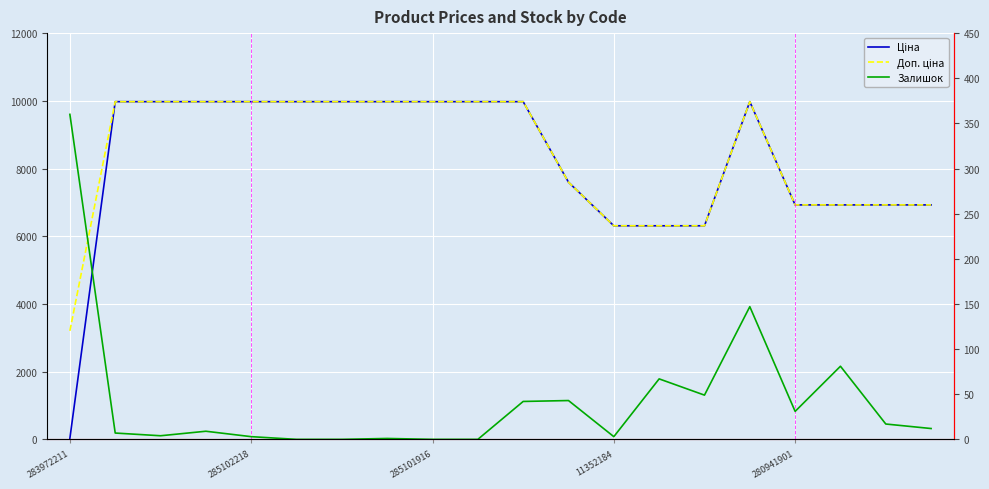

Reading left to right, list all the values displayed in this chart.

Ціна: 32.0	9975.0	9975.0	9975.0	9975.0	9975.0	9975.0	9975.0	9975.0	9975.0	9975.0	7596.5	6308.8	6308.8	6308.8	9975.0	6925.7	6925.7	6925.7	6925.7
Доп. ціна: 3205.0	9975.0	9975.0	9975.0	9975.0	9975.0	9975.0	9975.0	9975.0	9975.0	9975.0	7596.5	6308.8	6308.8	6308.8	9975.0	6925.7	6925.7	6925.7	6925.7
Залишок: 360.0	7.0	4.0	9.0	3.0	0.0	0.0	1.0	0.0	0.0	42.0	43.0	3.0	67.0	49.0	147.0	31.0	81.0	17.0	12.0